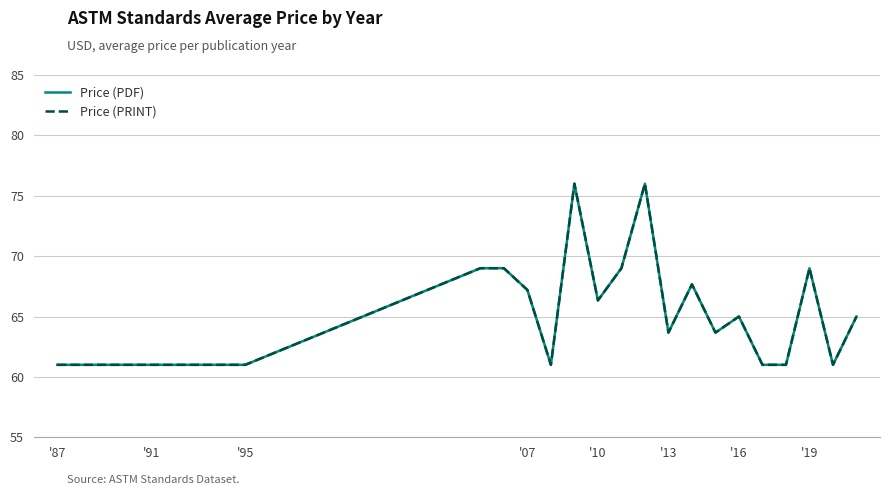

Is this an area chart (filled region under the line)?

No